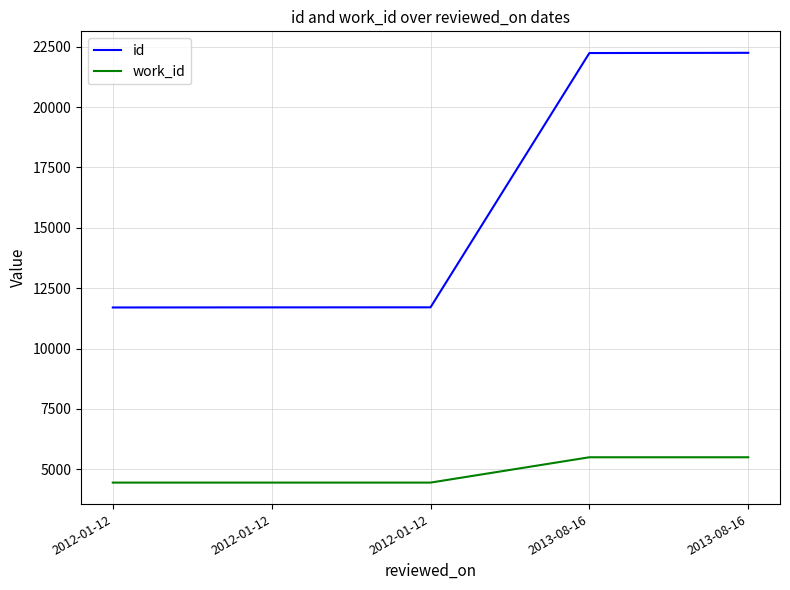

Between 2012-01-12 and 2013-08-16, which series saw the biggest shift?

id